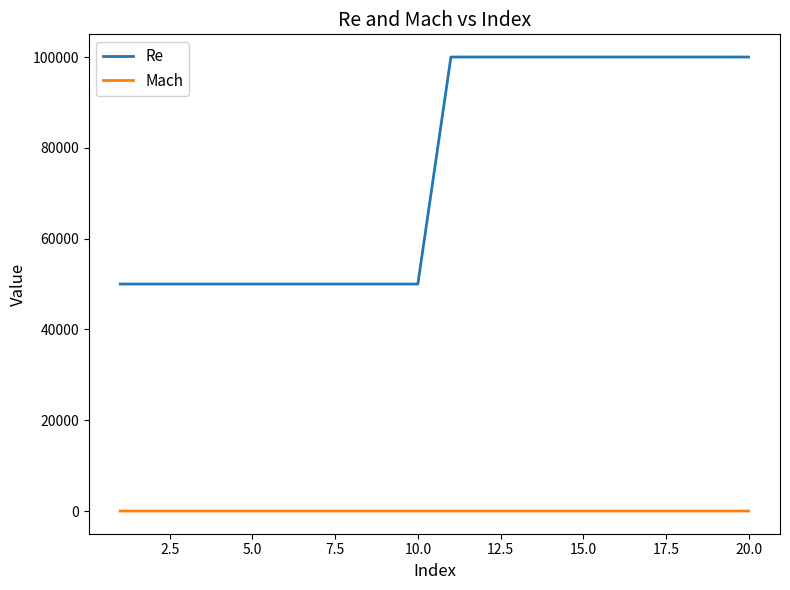

True or false: Re and Mach intersect in this chart.

False